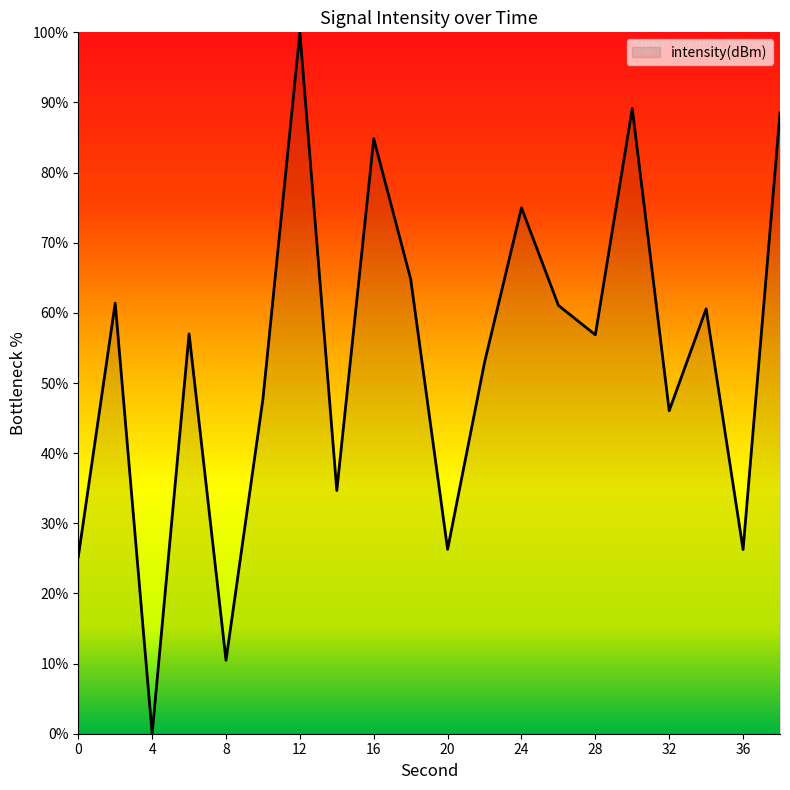

What is the difference between the maximum and minimum values?

100.0